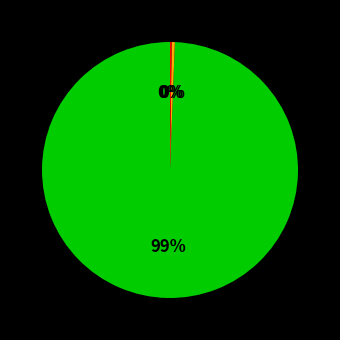

Is there any slice that represents more than half of the pie?

Yes